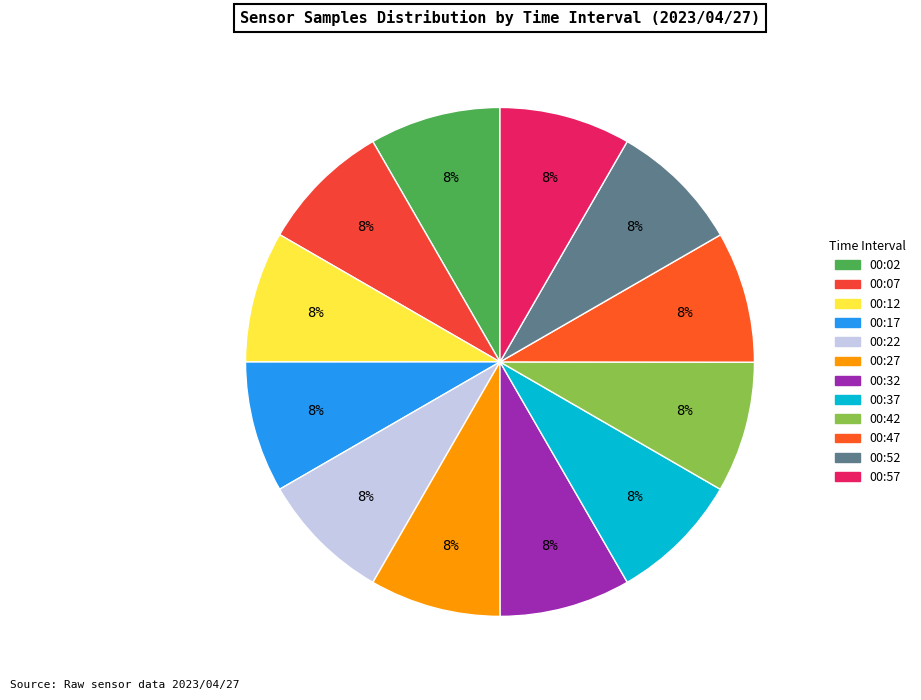

To the nearest percent, what portion does 00:32 represent?

8%